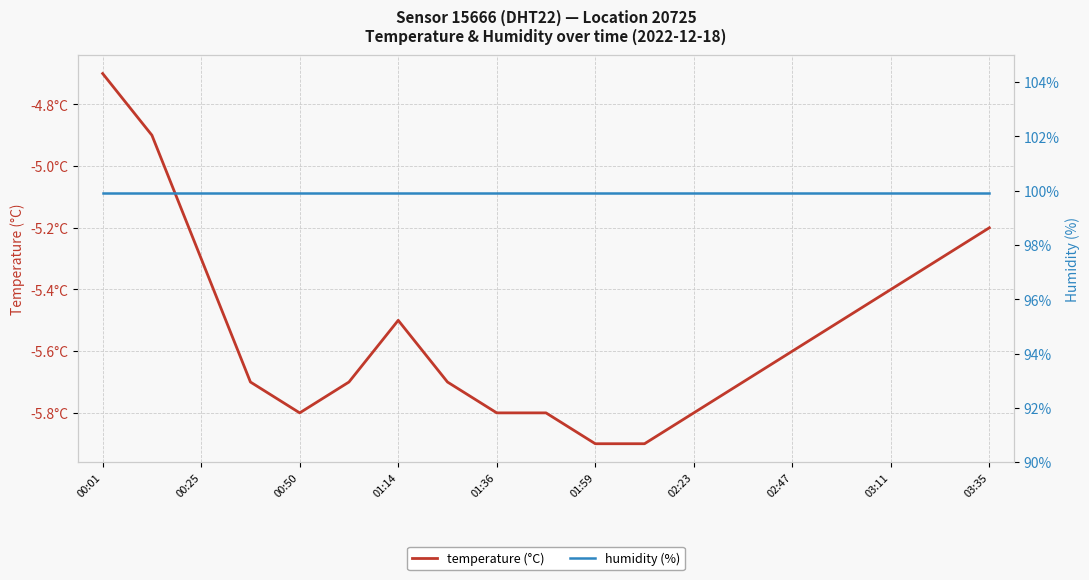

Which series has the largest range (max minus min)?

temperature (°C)